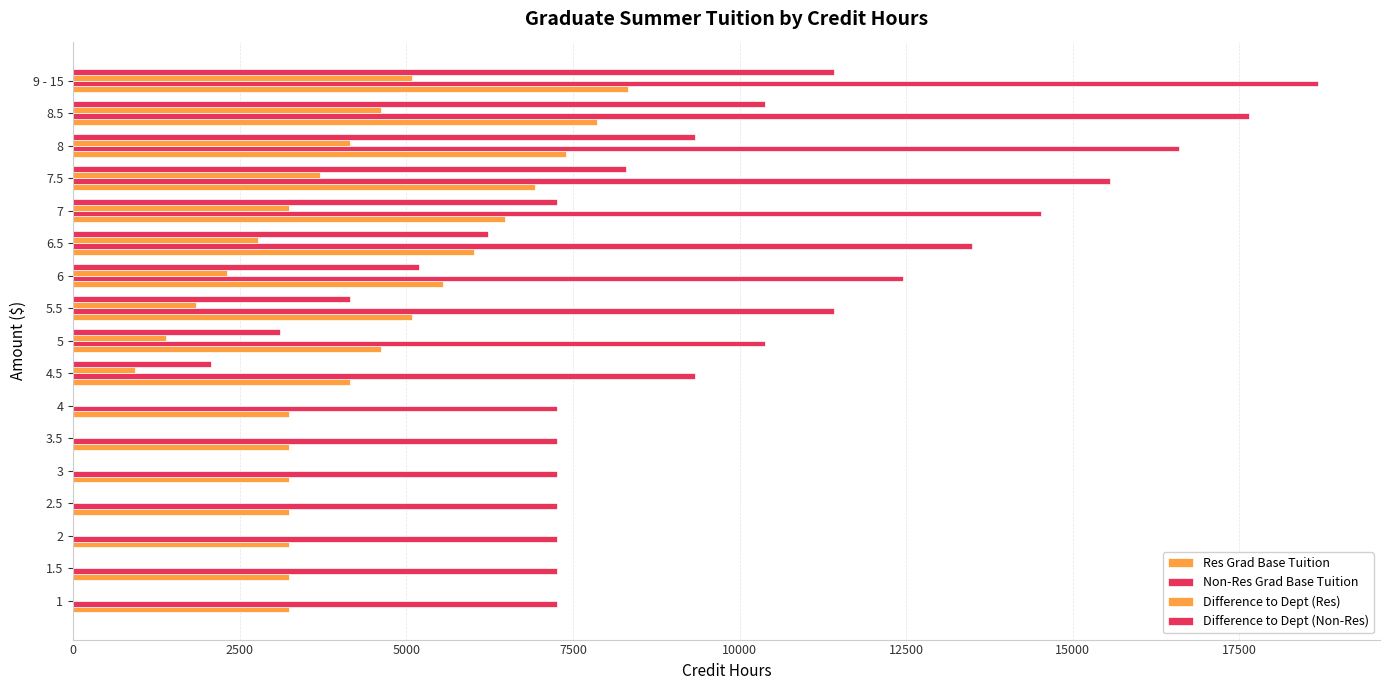

How many categories are shown in the chart?

17